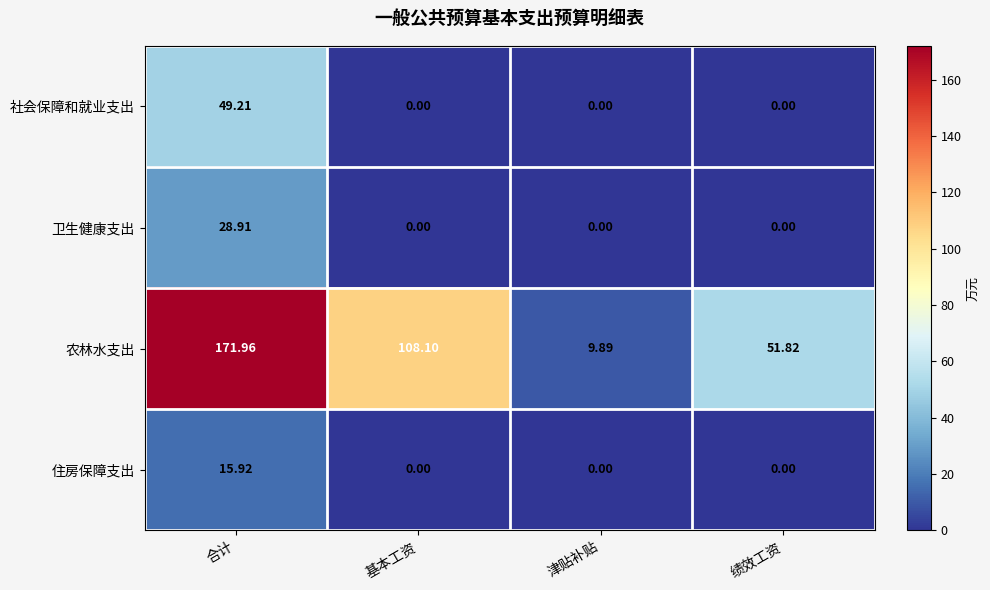

Is the value of 住房保障支出 at 津贴补贴 greater than the value of 社会保障和就业支出 at 合计?

No